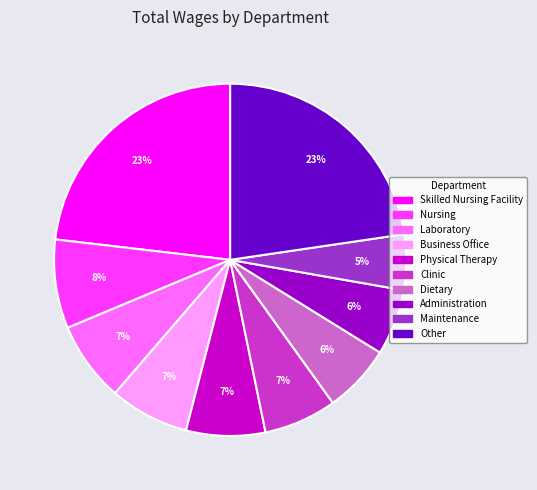

Does any single category account for the majority?

No